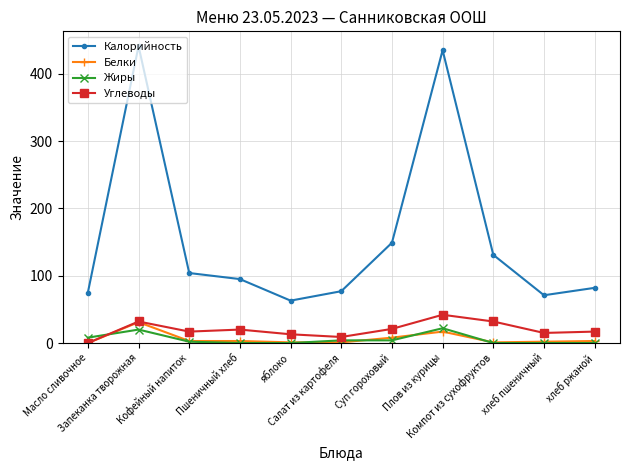

How many lines are shown in the chart?

4